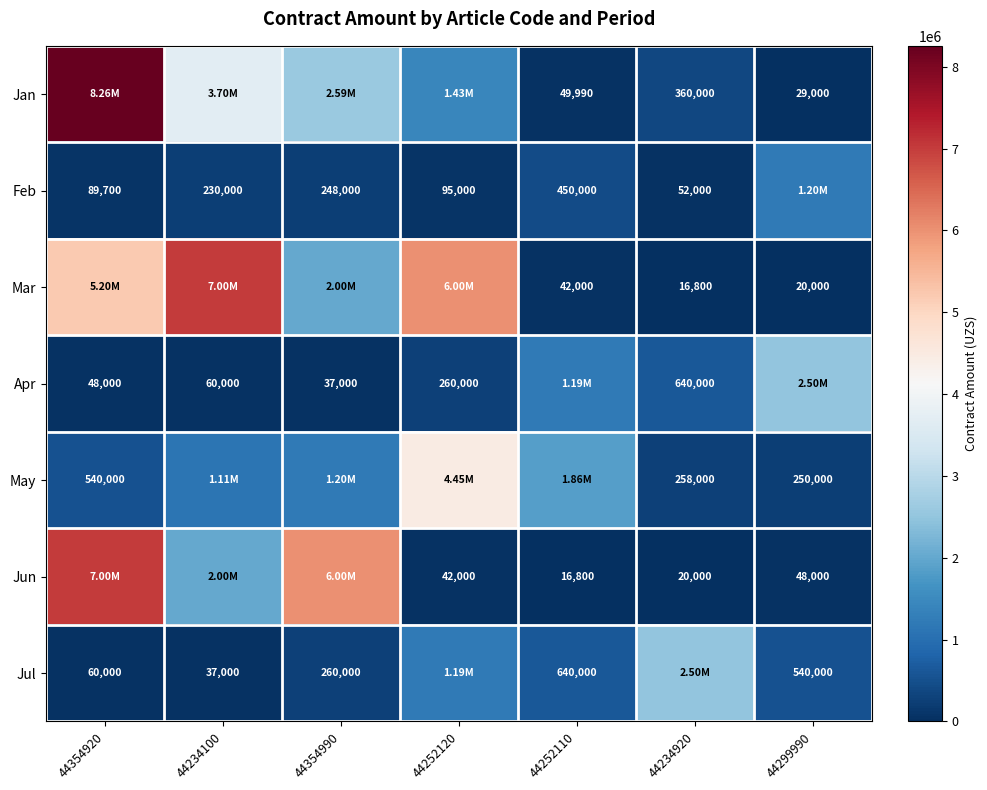

Between 44234100 and 44354990, which is larger?

44234100